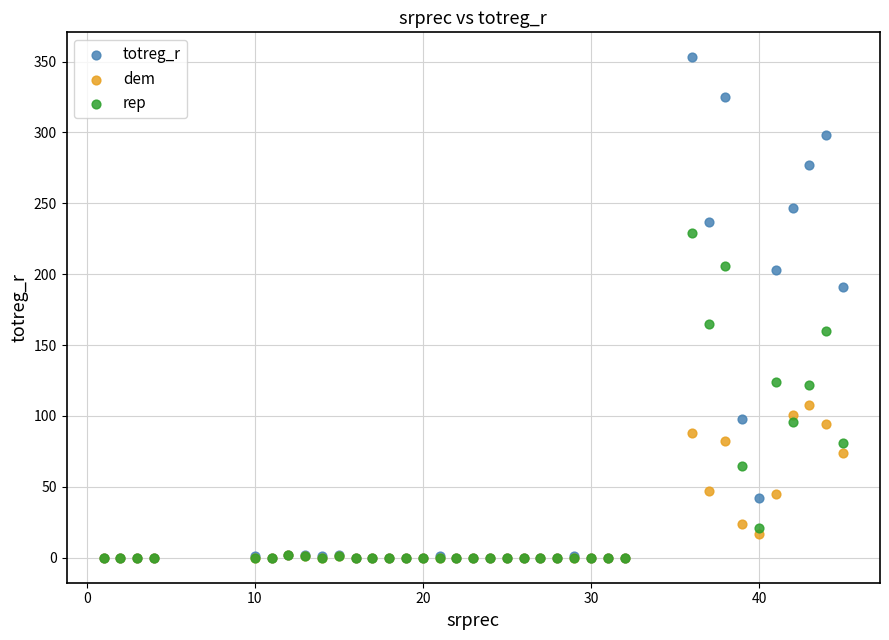

Which series has the largest Y range (max minus min)?

totreg_r